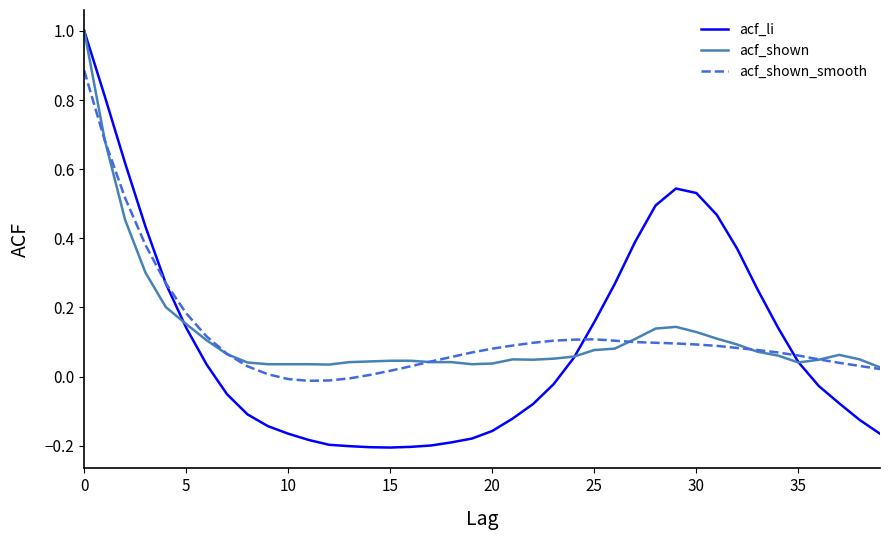

Count the number of data series in this chart.

3